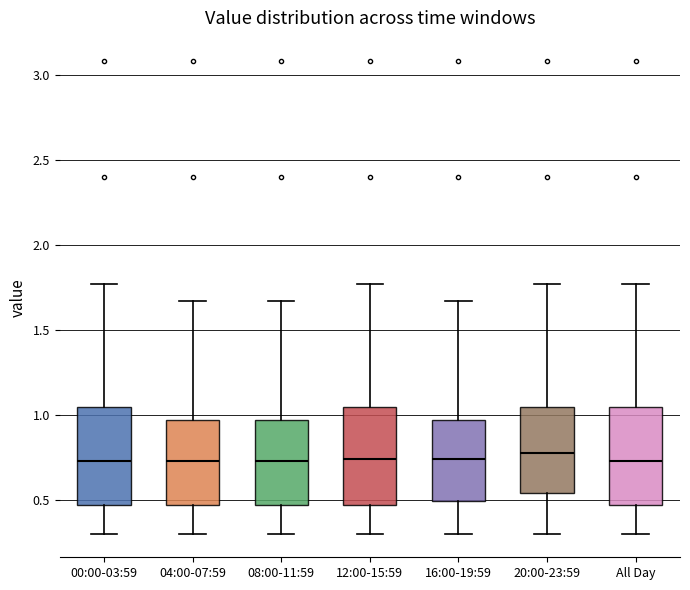

Where is the lower edge of the box for 00:00-03:59 on the y-axis? The values are not printed on the chart, so give them approximately, as read against the axis.

0.45